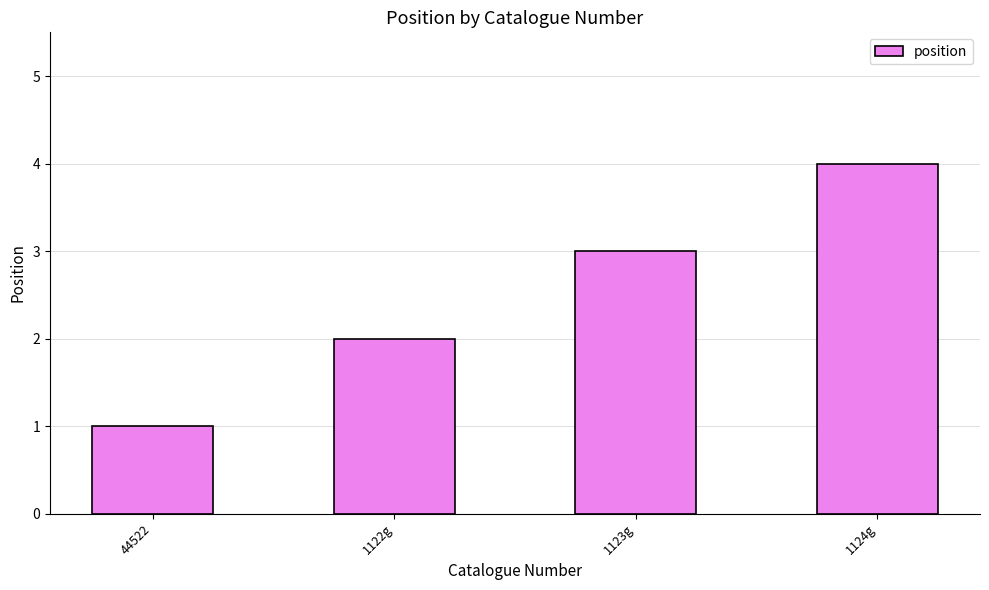

True or false: the data shows 3 at 1122g.

False